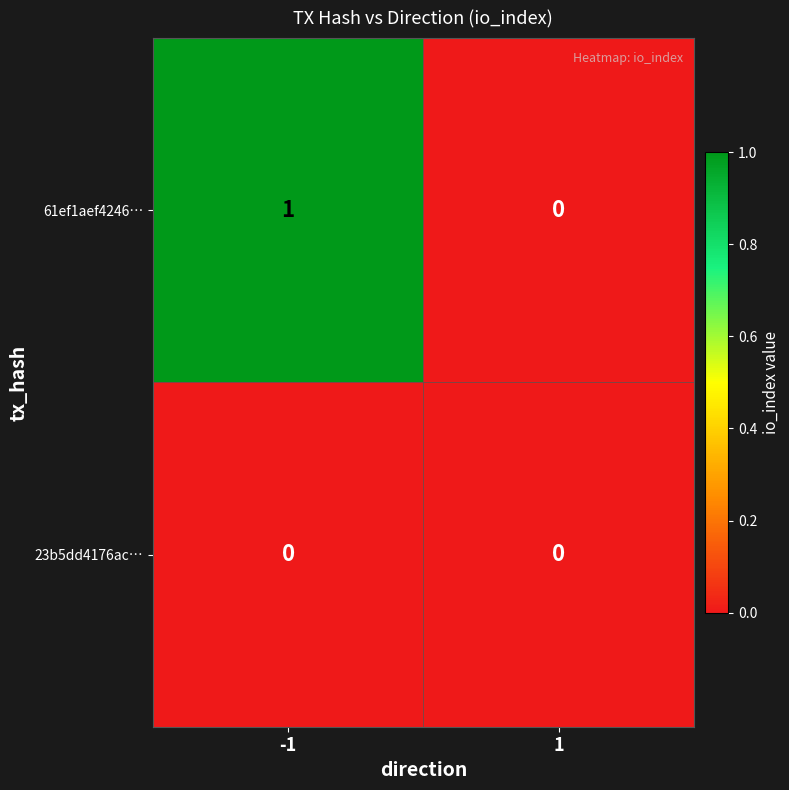

List the series in order of their overall mean, highest first.

61ef1aef4246…, 23b5dd4176ac…